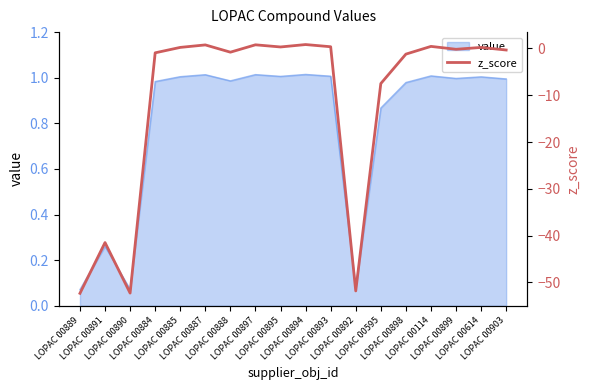

List the labels in order of value, largest first.

LOPAC 00894, LOPAC 00897, LOPAC 00887, LOPAC 00114, LOPAC 00893, LOPAC 00895, LOPAC 00885, LOPAC 00614, LOPAC 00899, LOPAC 00903, LOPAC 00888, LOPAC 00884, LOPAC 00898, LOPAC 00595, LOPAC 00891, LOPAC 00892, LOPAC 00890, LOPAC 00889